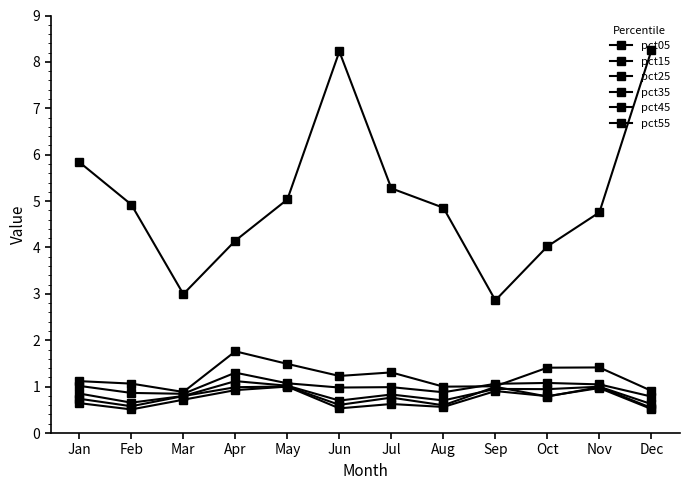

Is this an area chart (filled region under the line)?

No